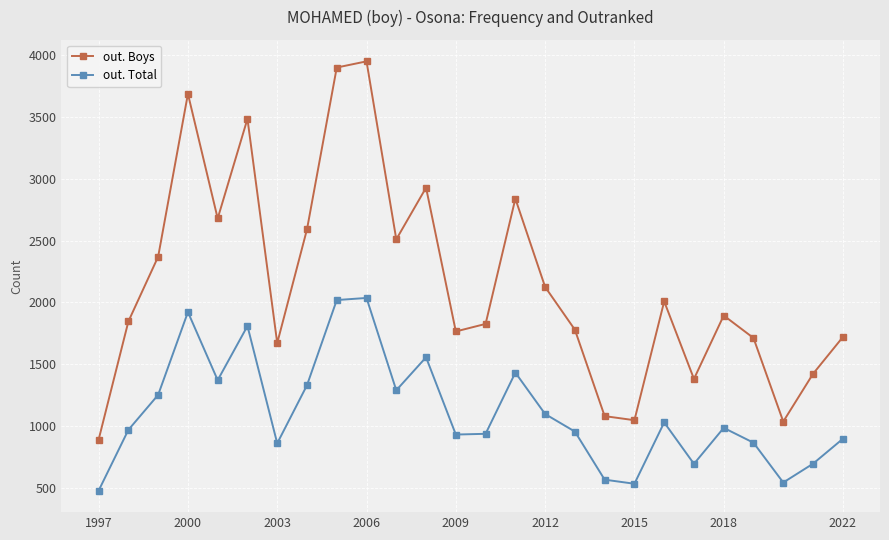

List the series in order of their overall mean, lowest first.

out. Total, out. Boys